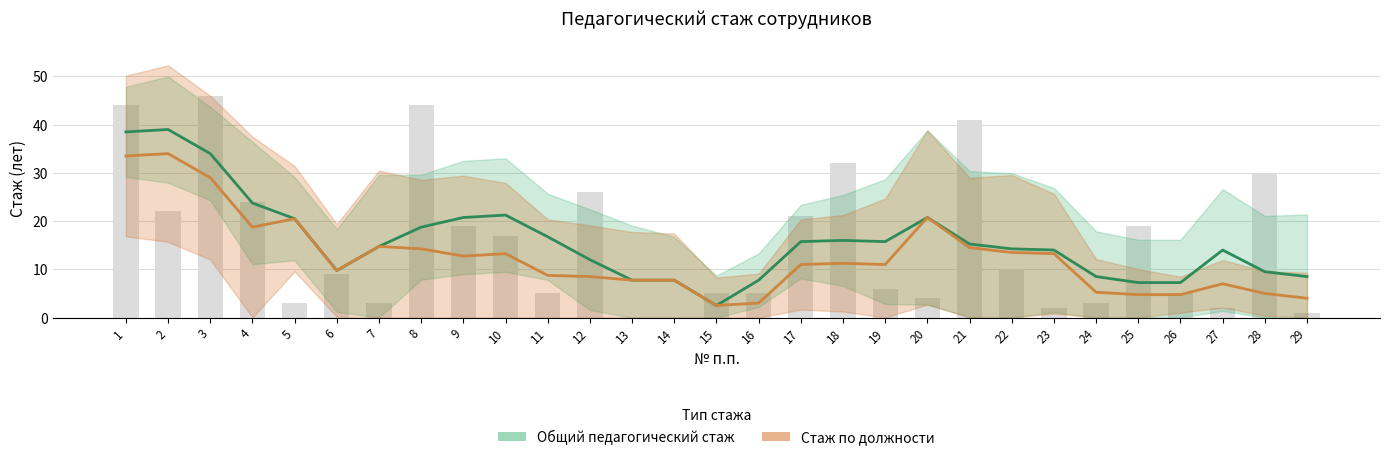

What is the sum of all values?

448